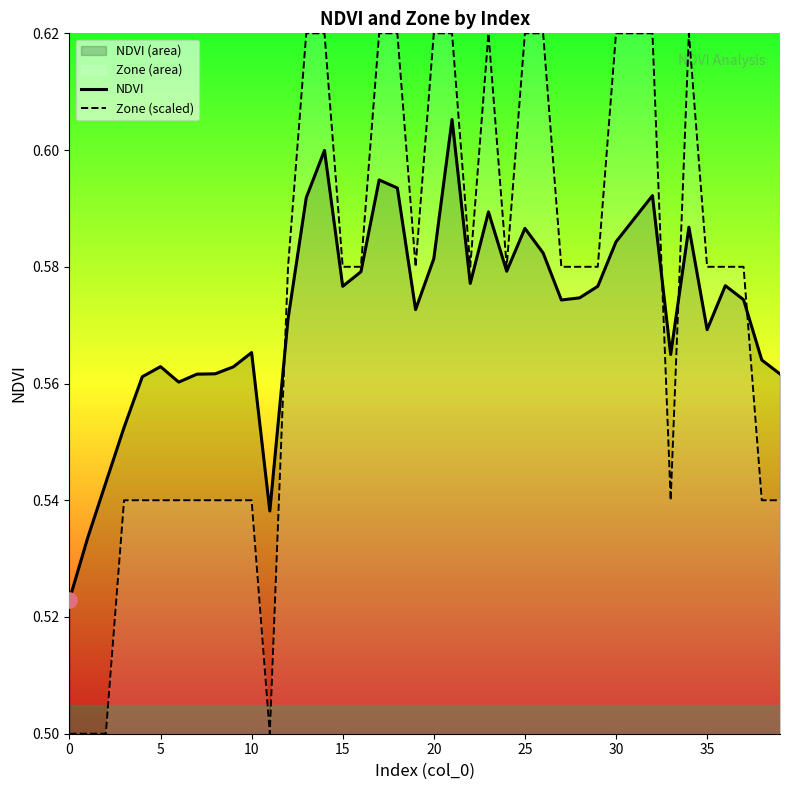

Which series has the largest total across all categories?

Zone (scaled)